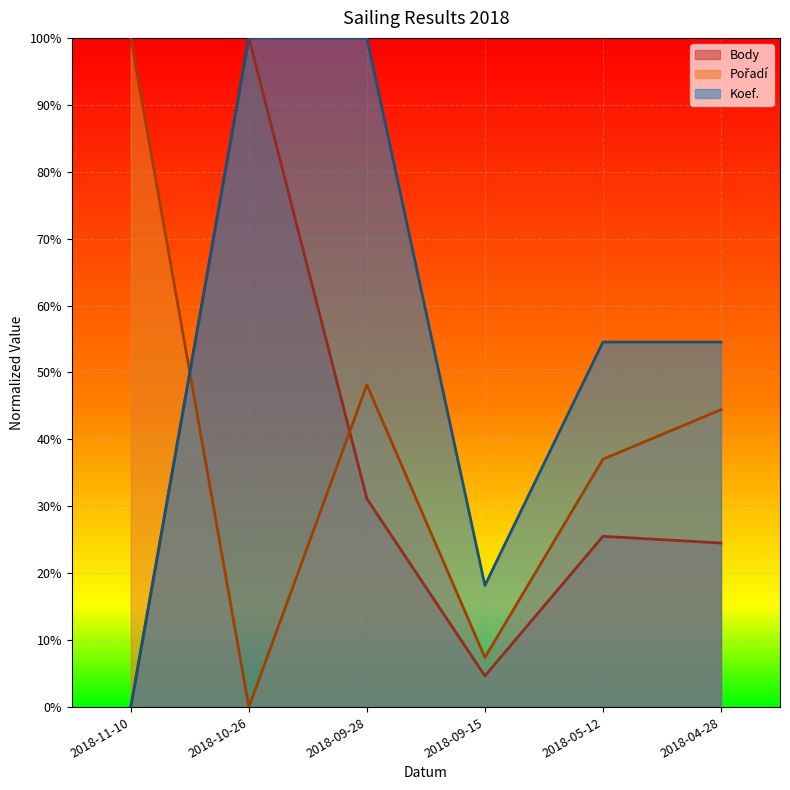

What is the average value of the Body series?

0.3